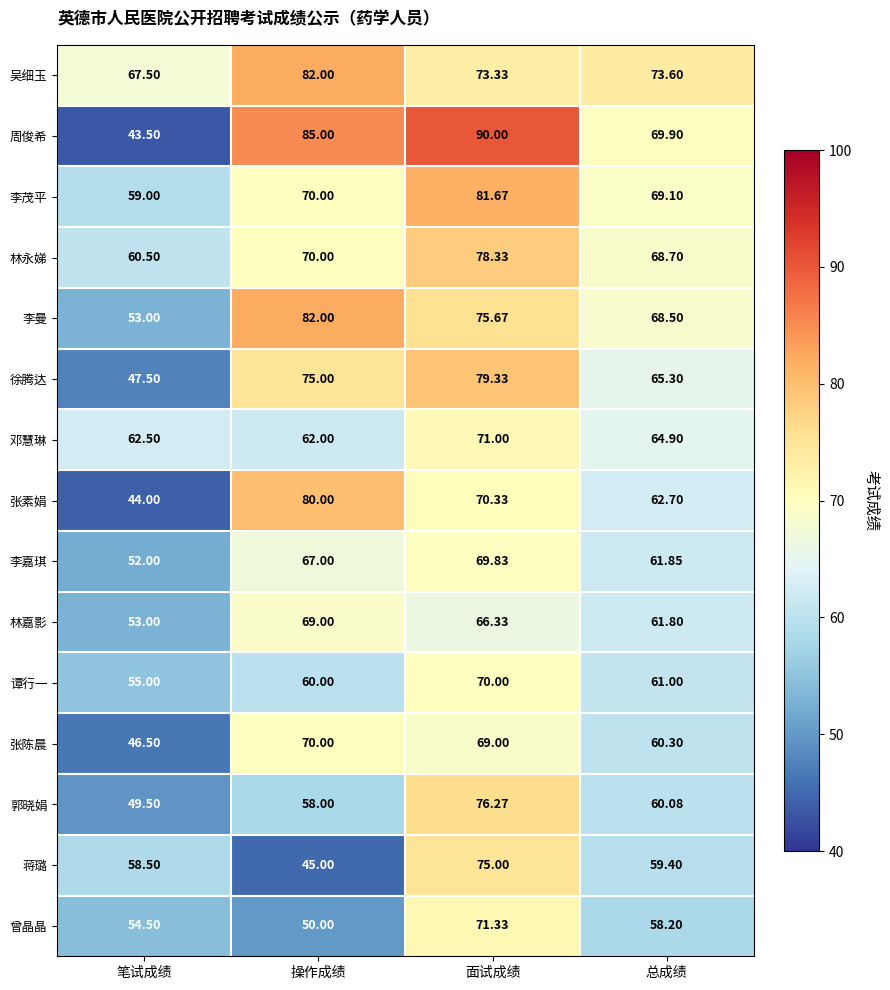

At which label does 谭行一 first exceed 61?

面试成绩